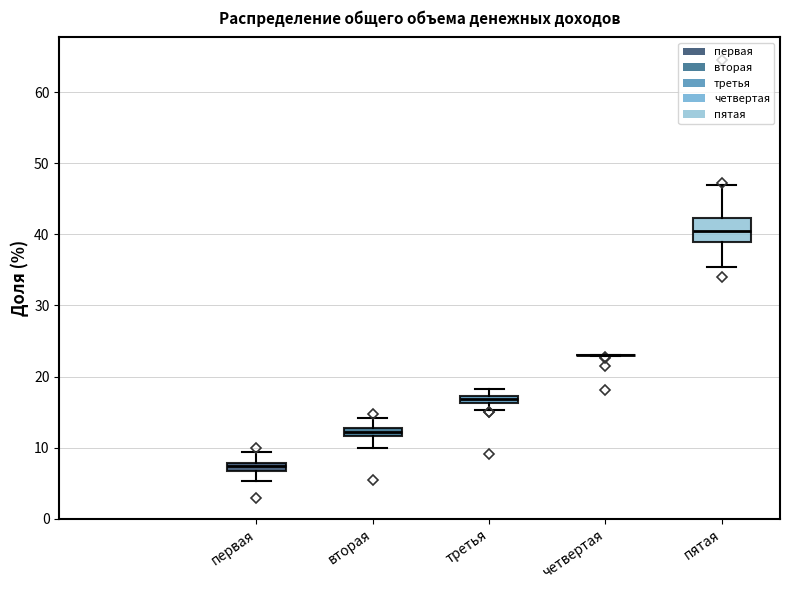

Which box is the tallest, from its lower edge to its upper edge?

пятая